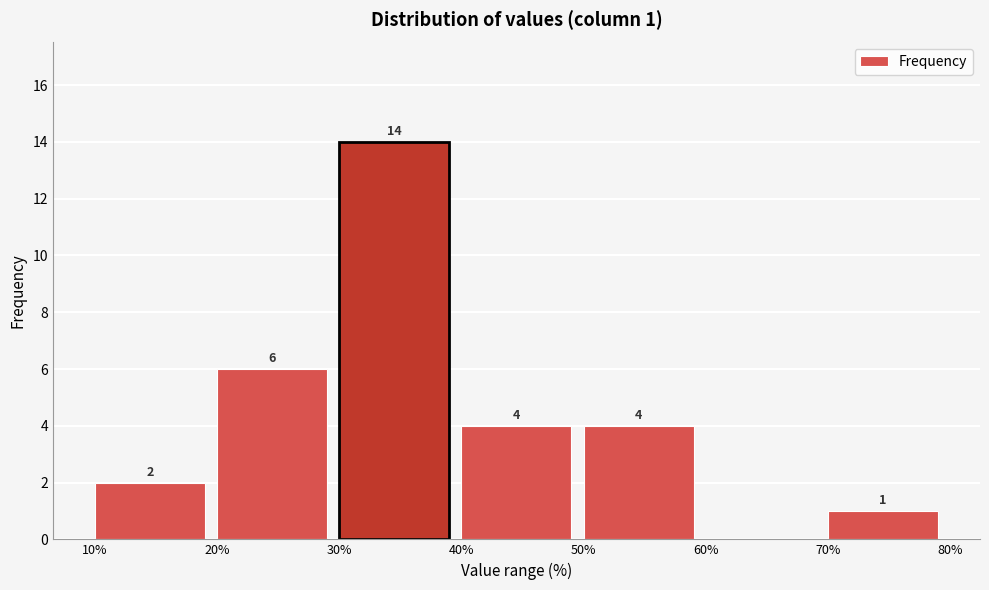

Over which range of the x-axis is the bar tallest?

30% to 40%